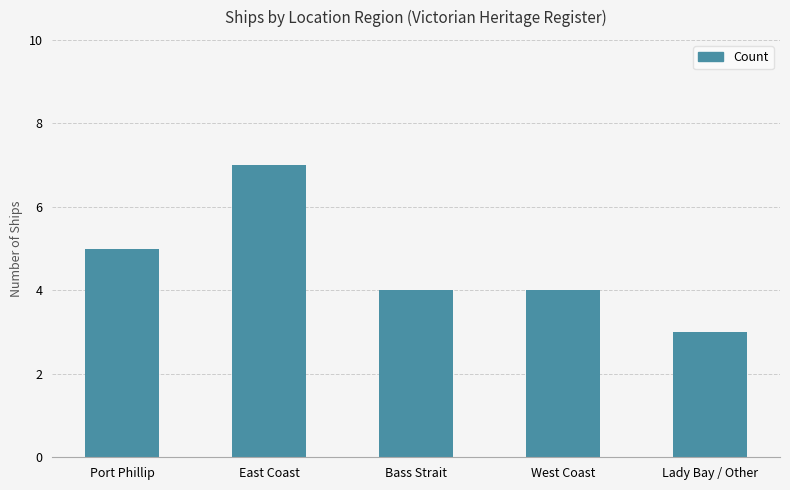

True or false: the data shows 5 at Lady Bay / Other.

False